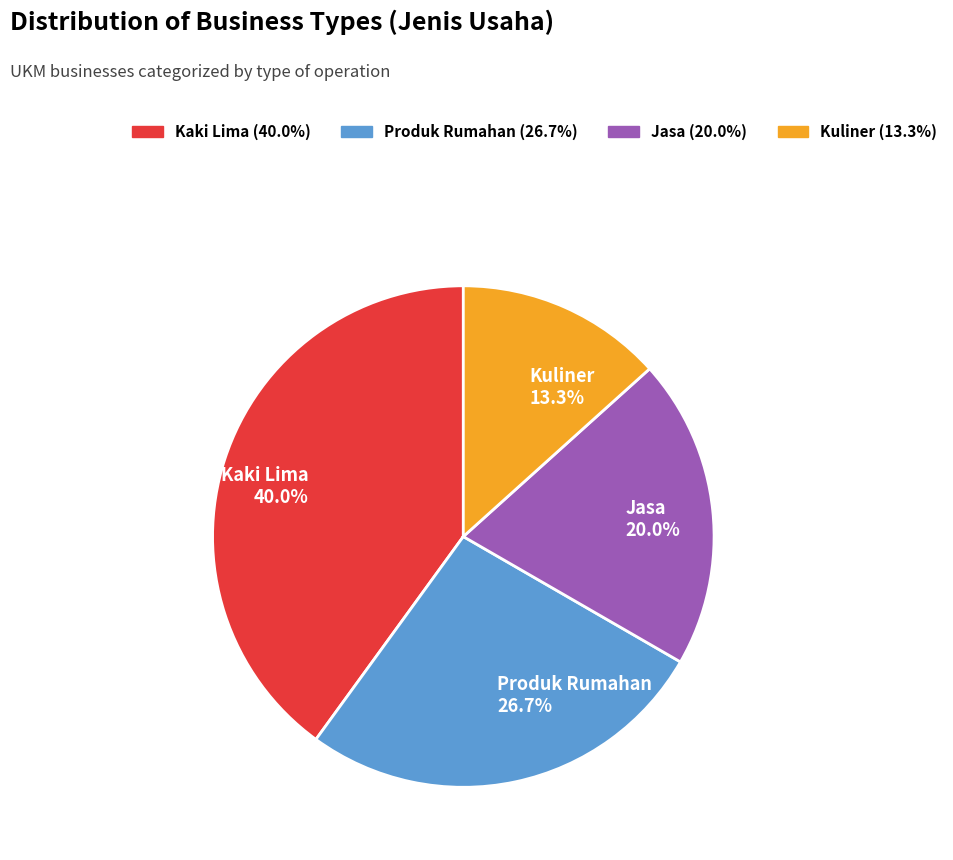

Which category has the biggest portion of the pie?

Kaki Lima